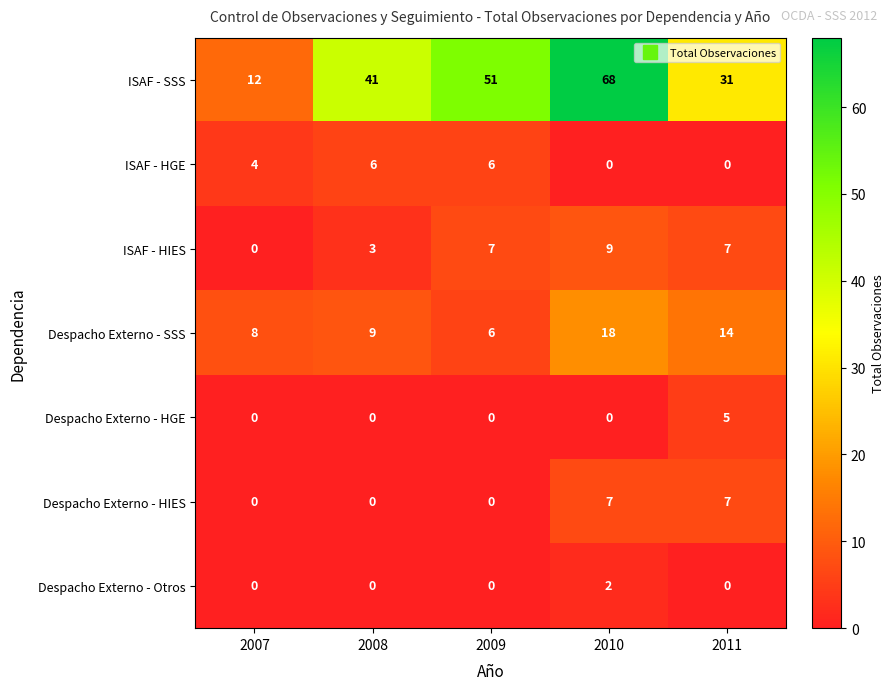

What is the average value of the ISAF - HIES series?

5